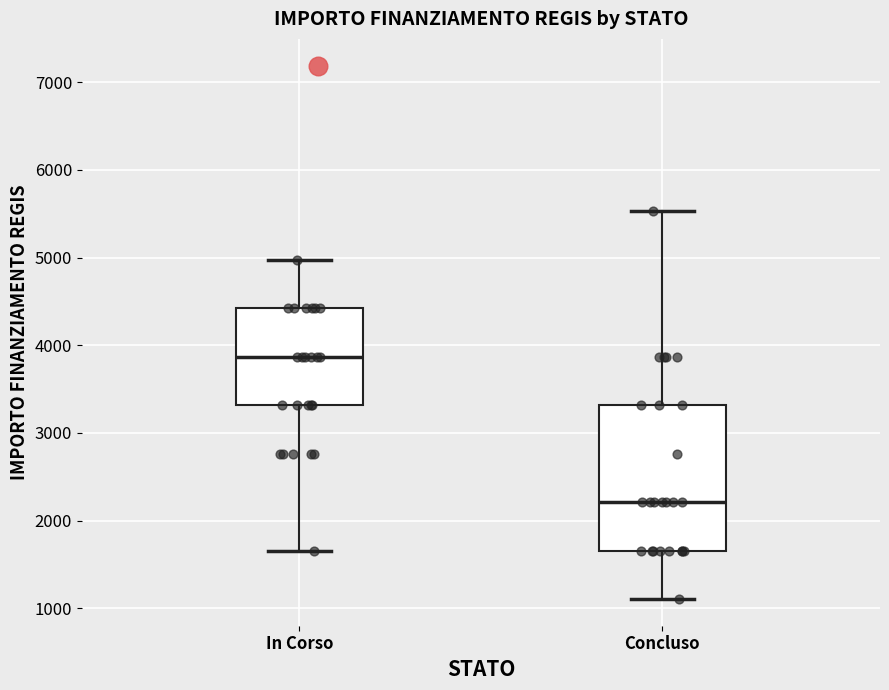

Which box is the tallest, from its lower edge to its upper edge?

Concluso